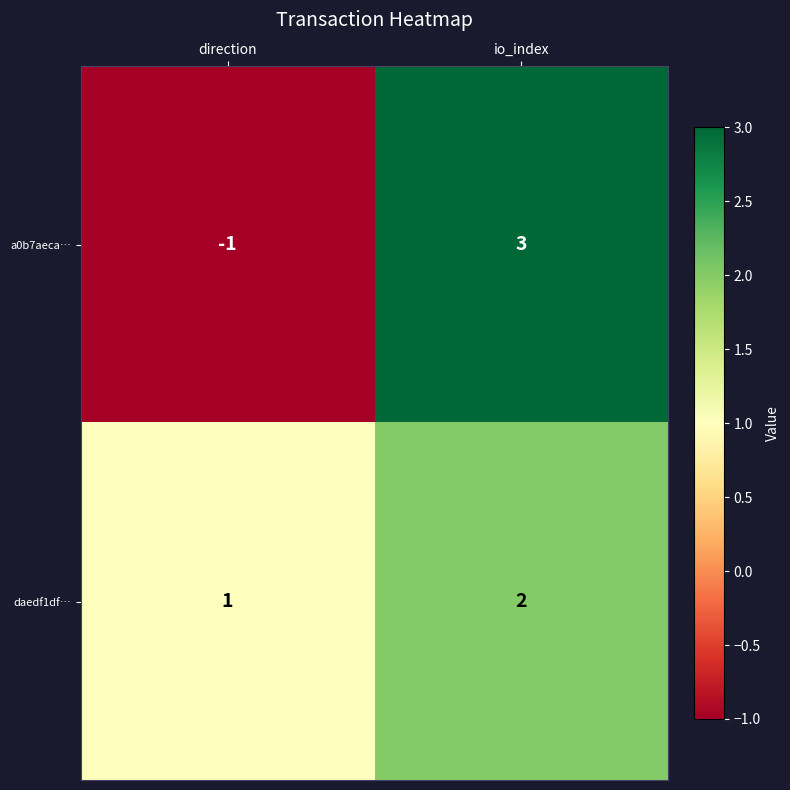

At io_index, list the series in order from largest to smallest.

a0b7aeca…, daedf1df…